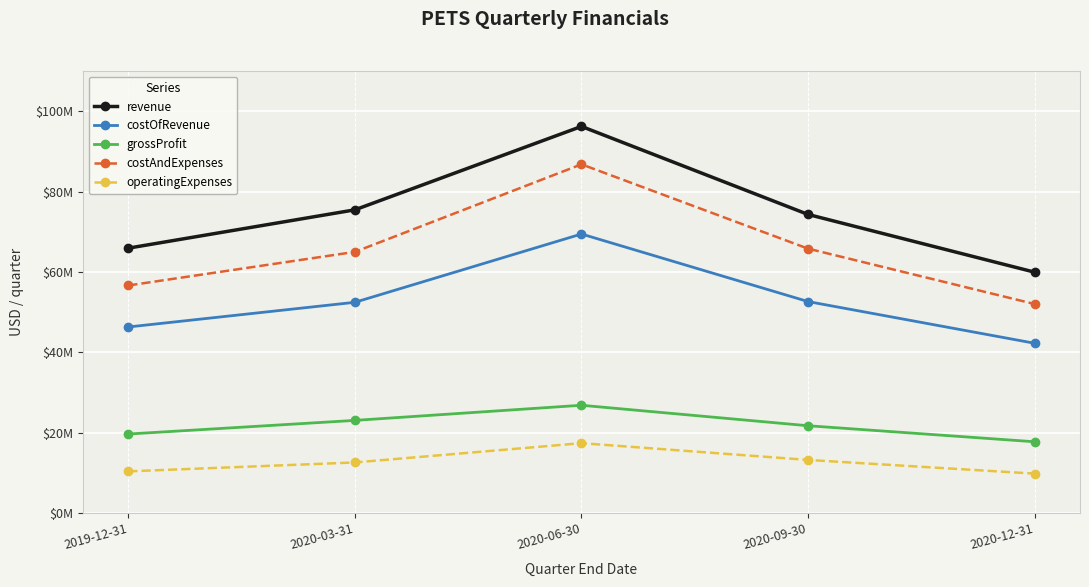

The value of costAndExpenses at 2019-12-31 is 37752925. True or false?

False